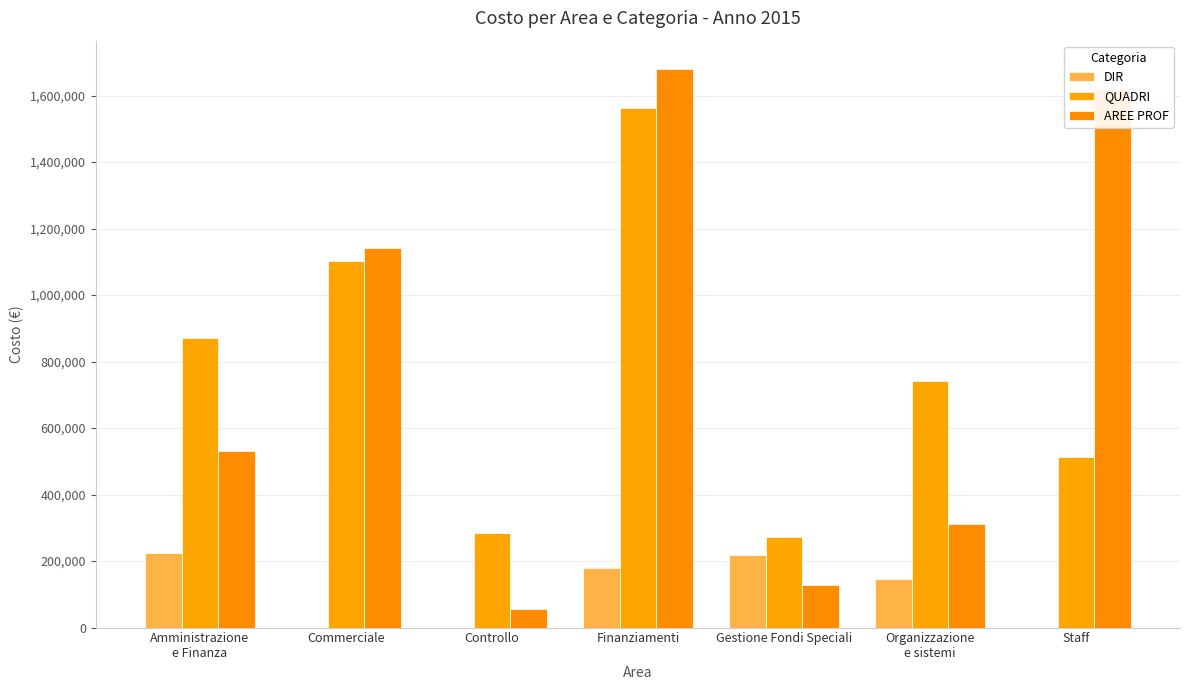

At how many categories does at least one series exceed 431234?

5